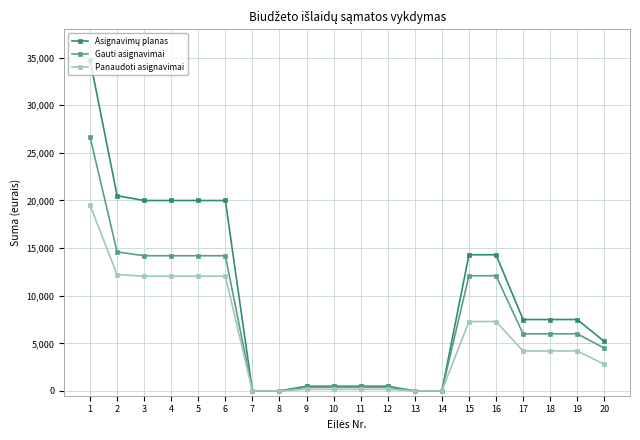

What is the total value across all series at 15?

33687.8